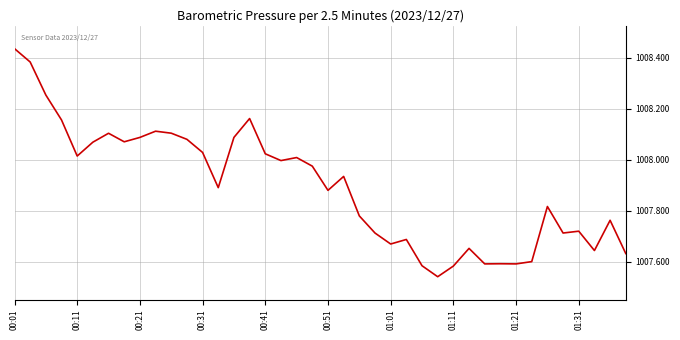

True or false: there are more than 1 points higher than both neighbors.

True